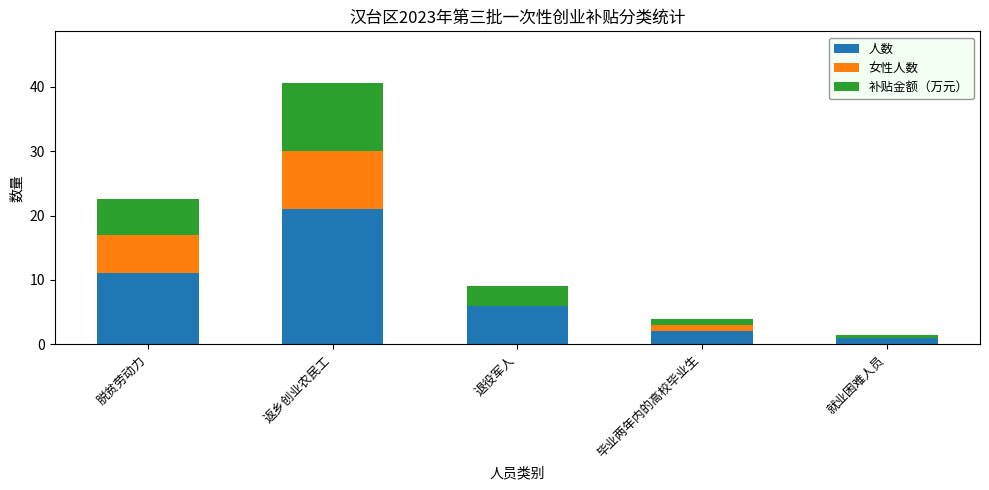

The 人数 series shows 3.0 at 脱贫劳动力. True or false?

False